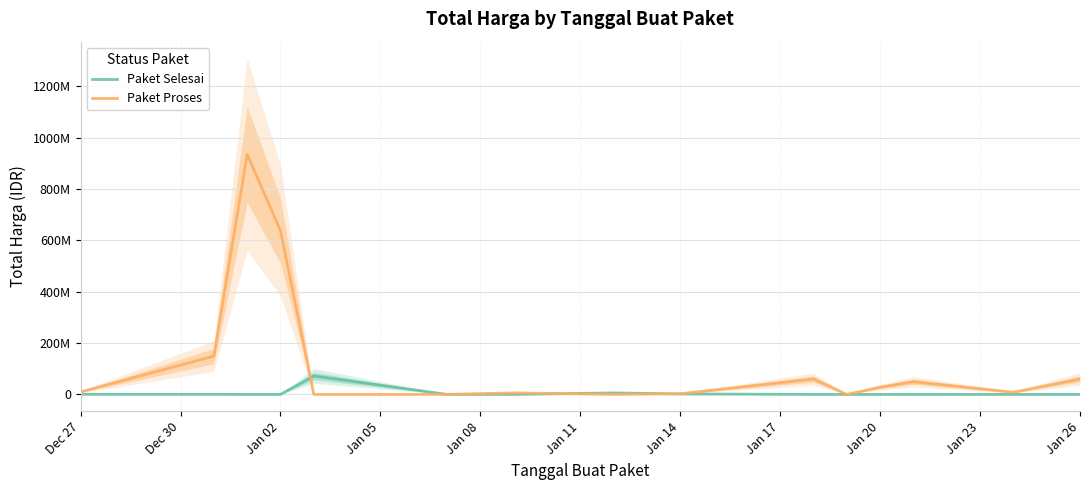

How many categories are shown in the chart?

15